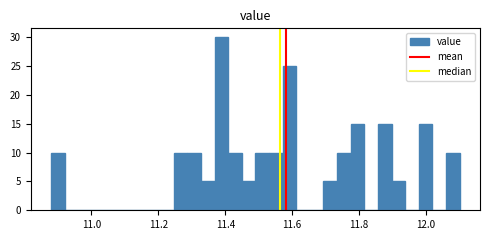

Read against the x-axis, roughly where is the centre of the tallest bar?

11.38